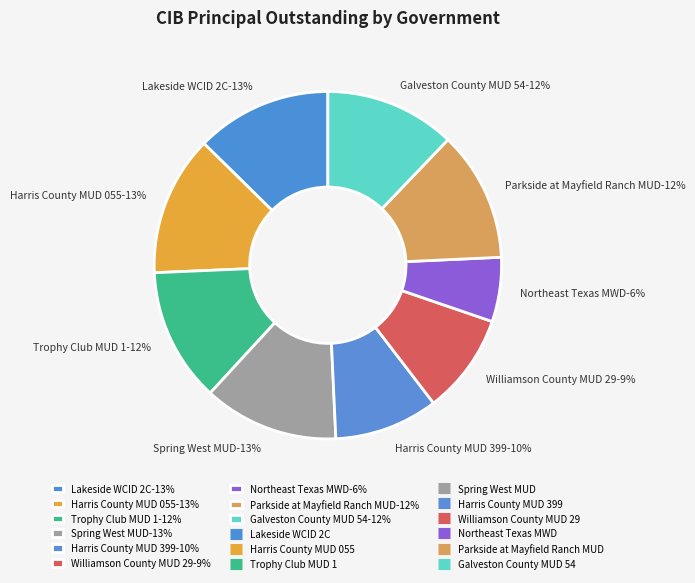

What portion of the pie excludes Spring West MUD?

87.4%